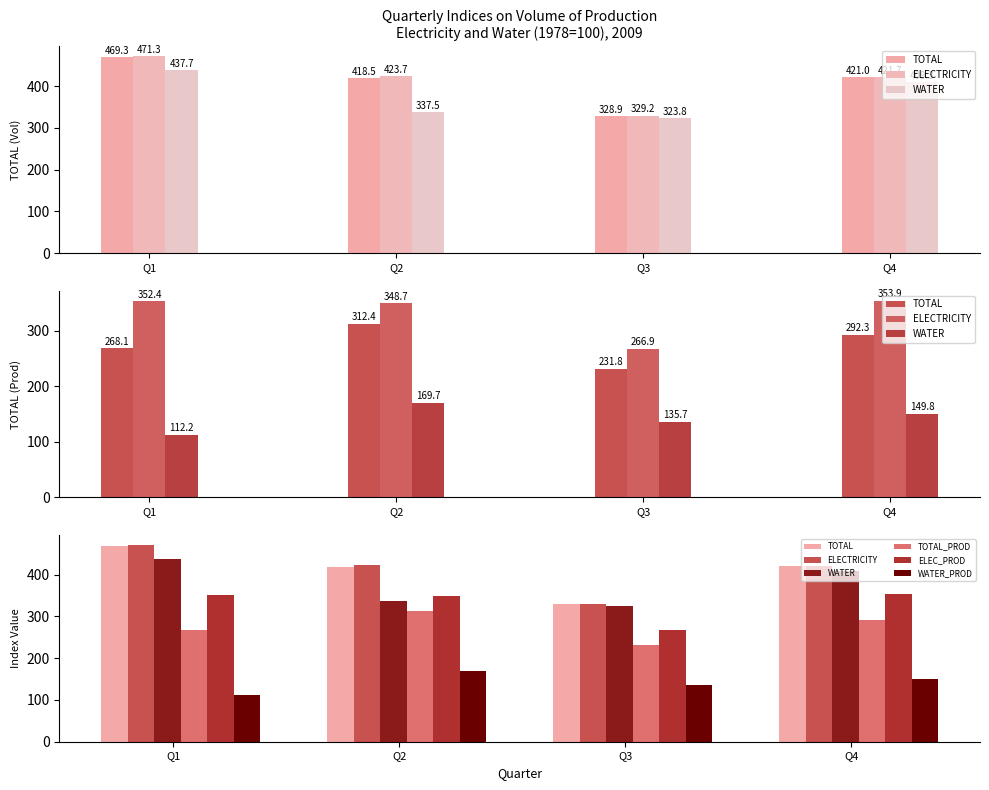

How many values in the WATER series exceed 409?

2